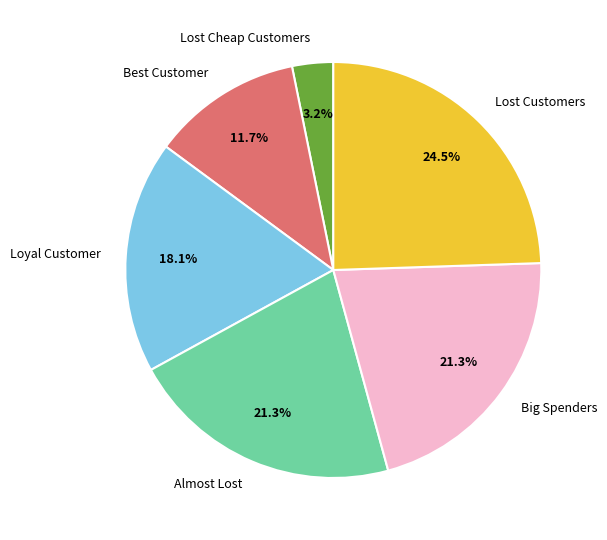

Is there a majority slice in this chart?

No